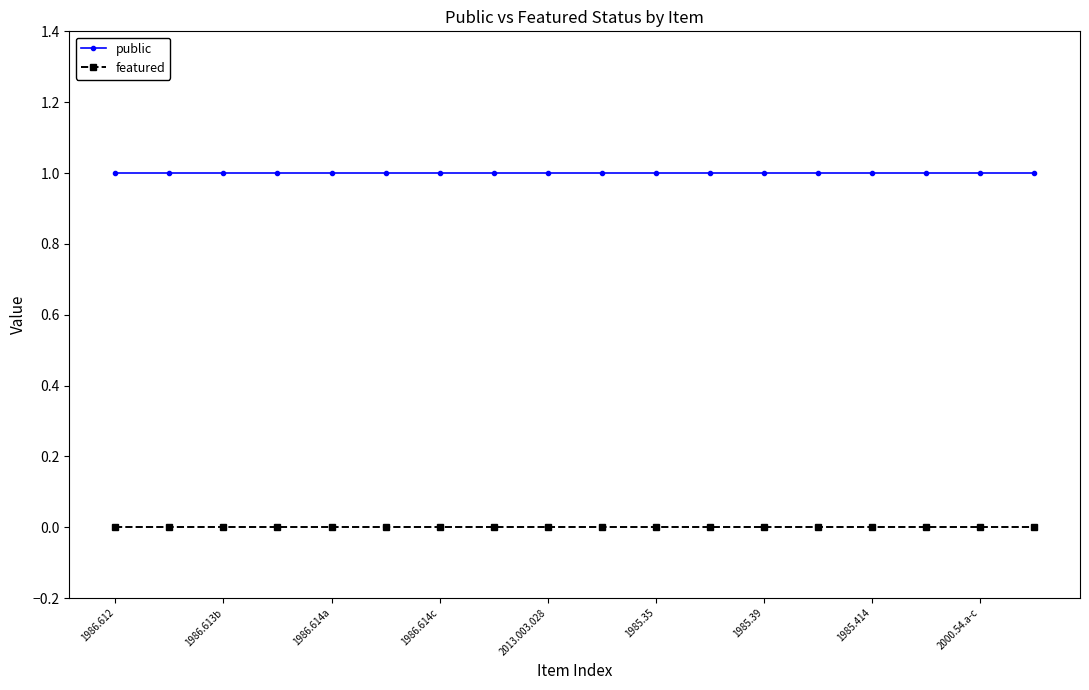

At how many categories does at least one series exceed 0?

18